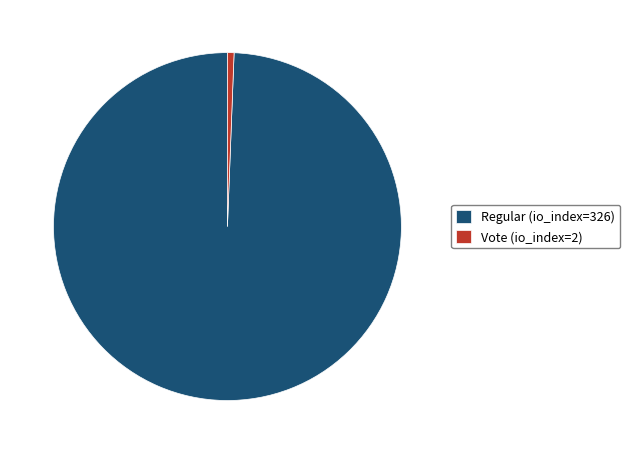

What is the largest slice in the pie chart?

Regular (io_index=326)